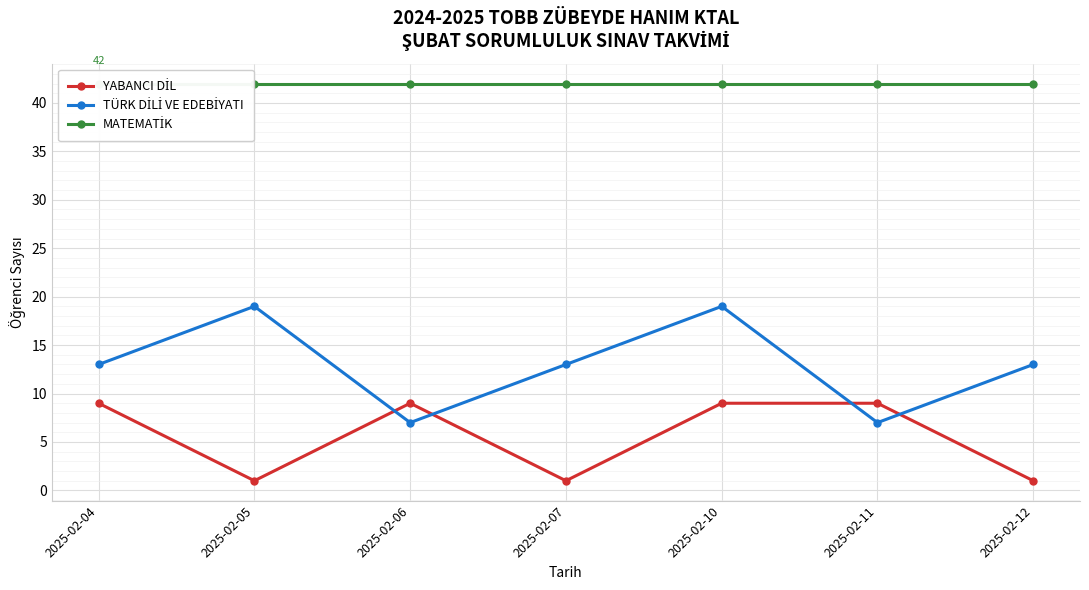

After their last crossing, which series has the higher values: TÜRK DİLİ VE EDEBİYATI or YABANCI DİL?

TÜRK DİLİ VE EDEBİYATI